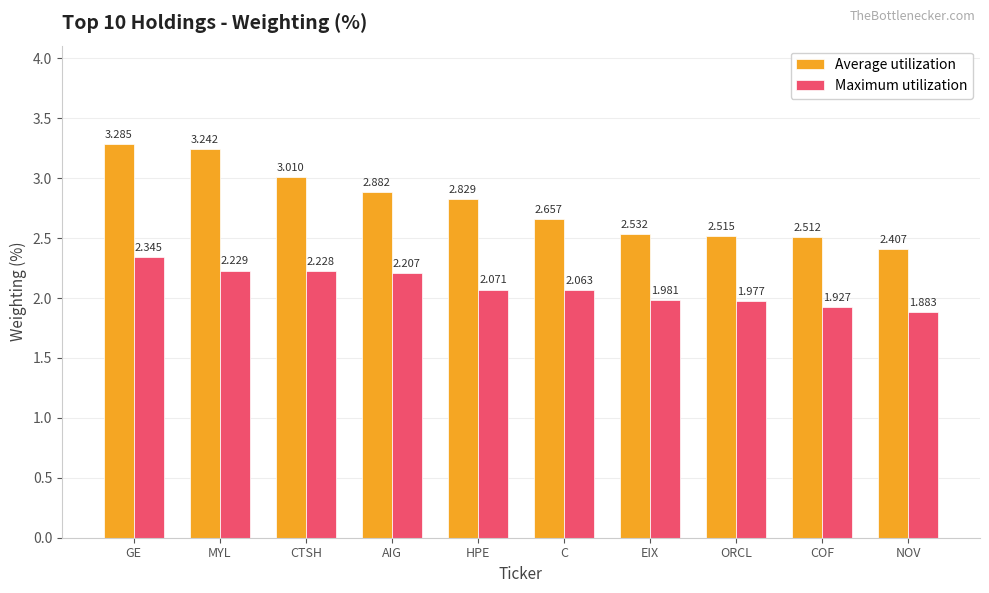

List the series in order of their overall mean, highest first.

Average utilization, Maximum utilization